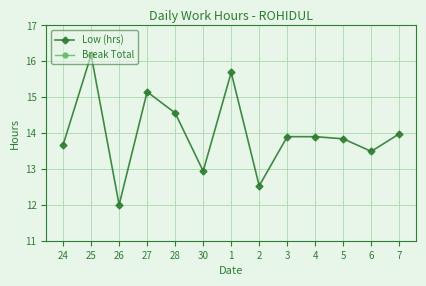

What is the sum of all Low (hrs) values?

181.8